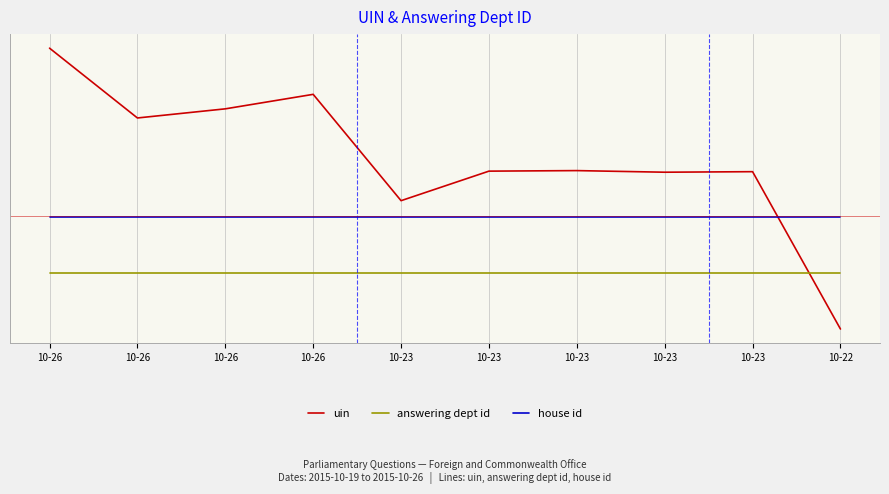

Between 10-22 and 10-26, which is larger?

10-26